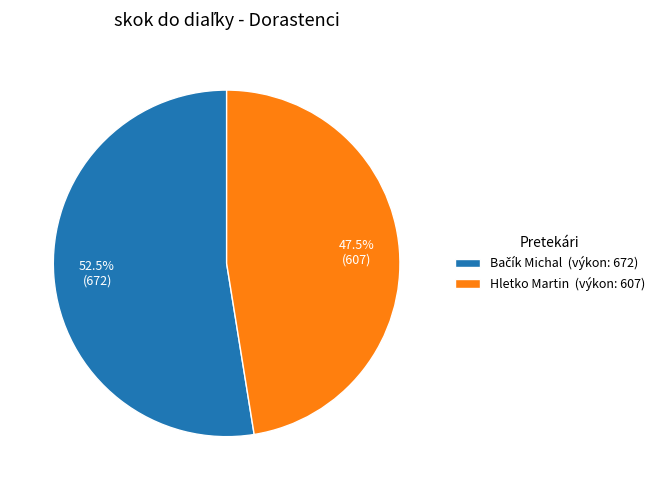

Is there a majority slice in this chart?

Yes